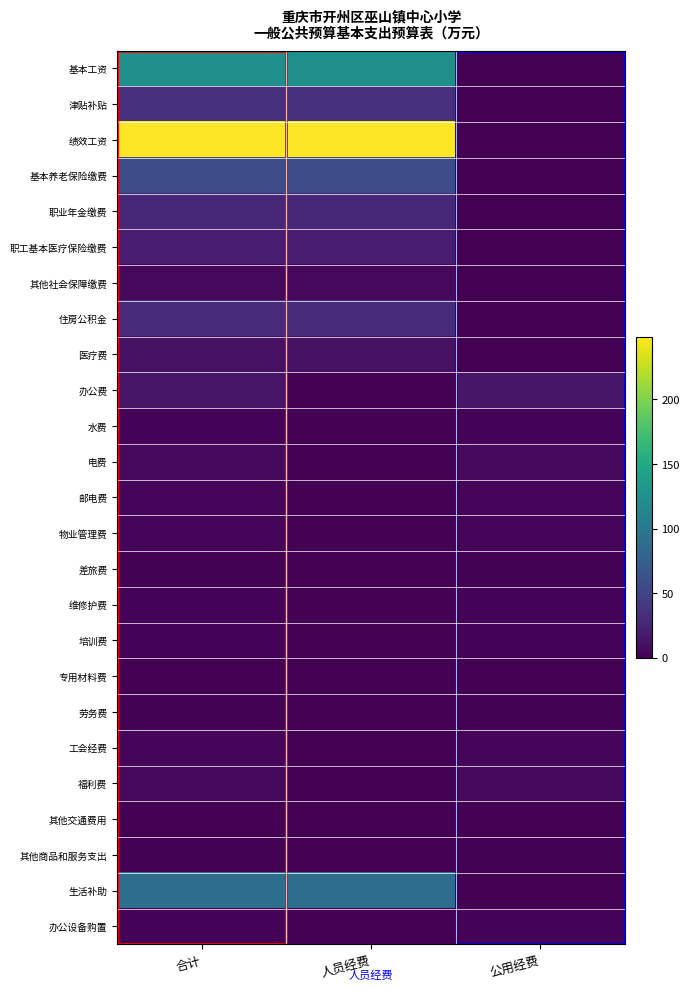

Which series has the largest range (max minus min)?

绩效工资